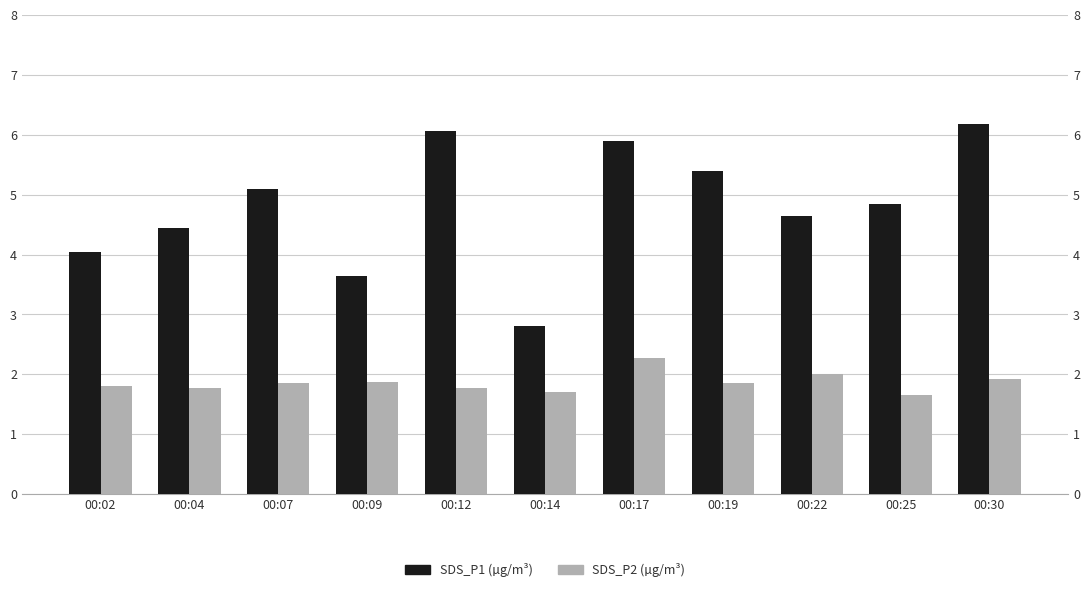

What is the spread (max minus min) of values at 00:17?

3.6